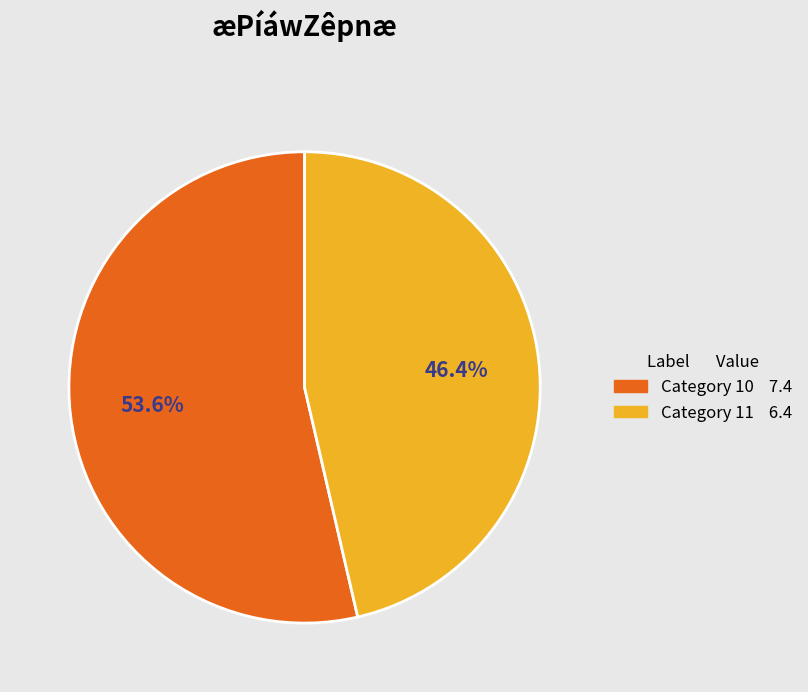

Is there a majority slice in this chart?

Yes